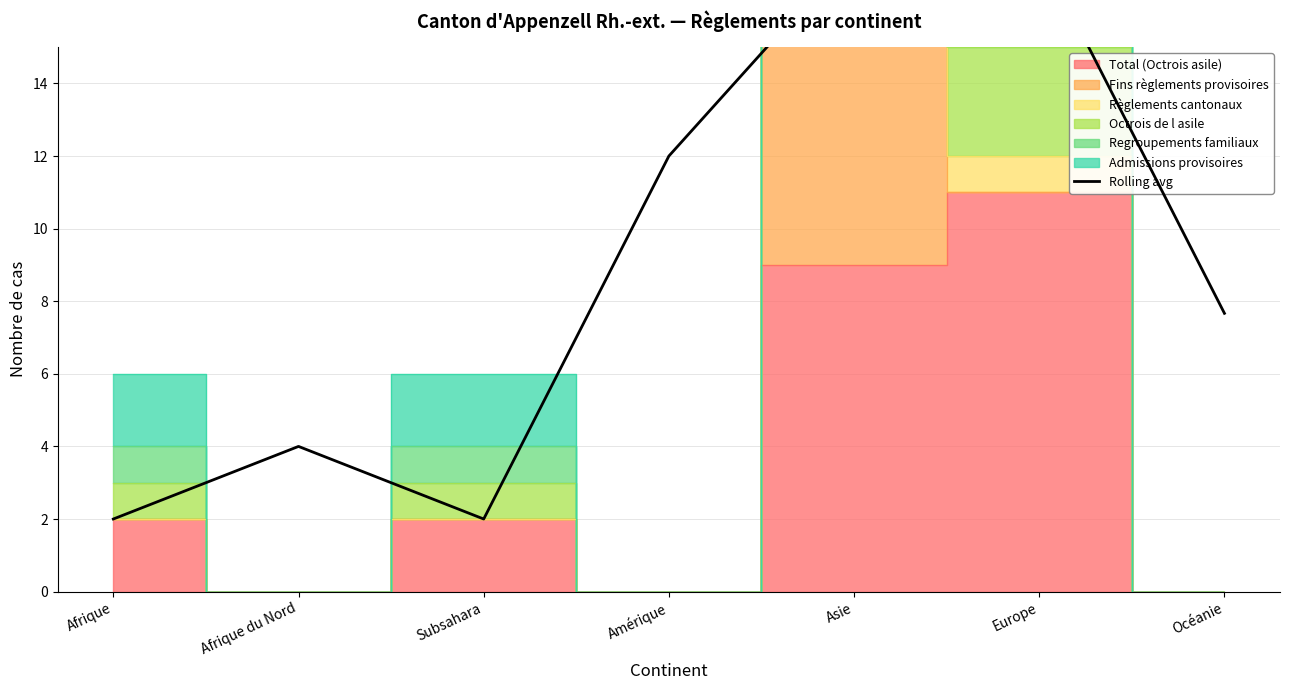

What is the smallest value displayed?

2.0